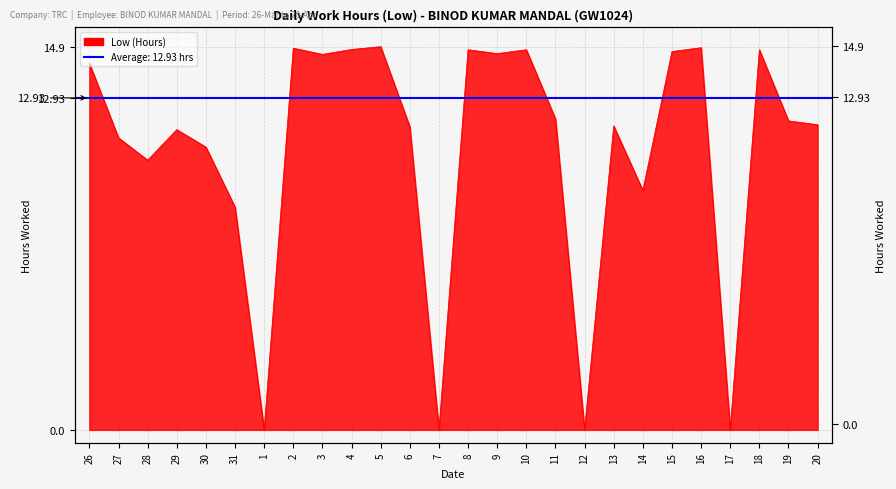

Is it true that the value at 7 is 0.0?

True